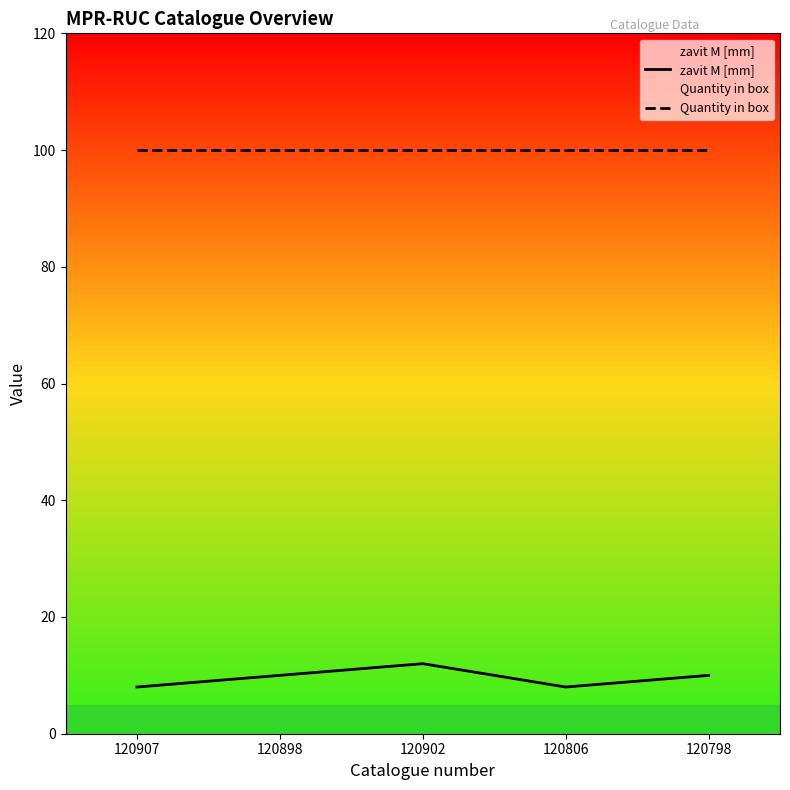

How many lines are shown in the chart?

2